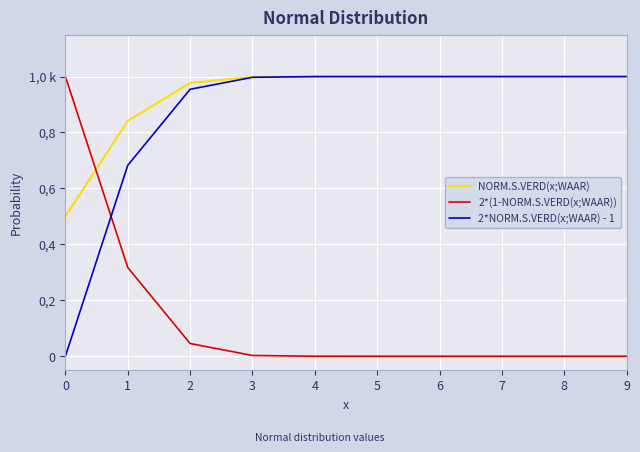

Reading left to right, transcribe all the data shown in this chart.

NORM.S.VERD(x;WAAR): 0=0.5	1=0.8	2=1.0	3=1.0	4=1.0	5=1.0	6=1.0	7=1.0	8=1.0	9=1.0
2*(1-NORM.S.VERD(x;WAAR)): 0=1.0	1=0.3	2=0.0	3=0.0	4=0.0	5=0.0	6=0.0	7=0.0	8=0.0	9=0.0
2*NORM.S.VERD(x;WAAR) - 1: 0=0.0	1=0.7	2=1.0	3=1.0	4=1.0	5=1.0	6=1.0	7=1.0	8=1.0	9=1.0